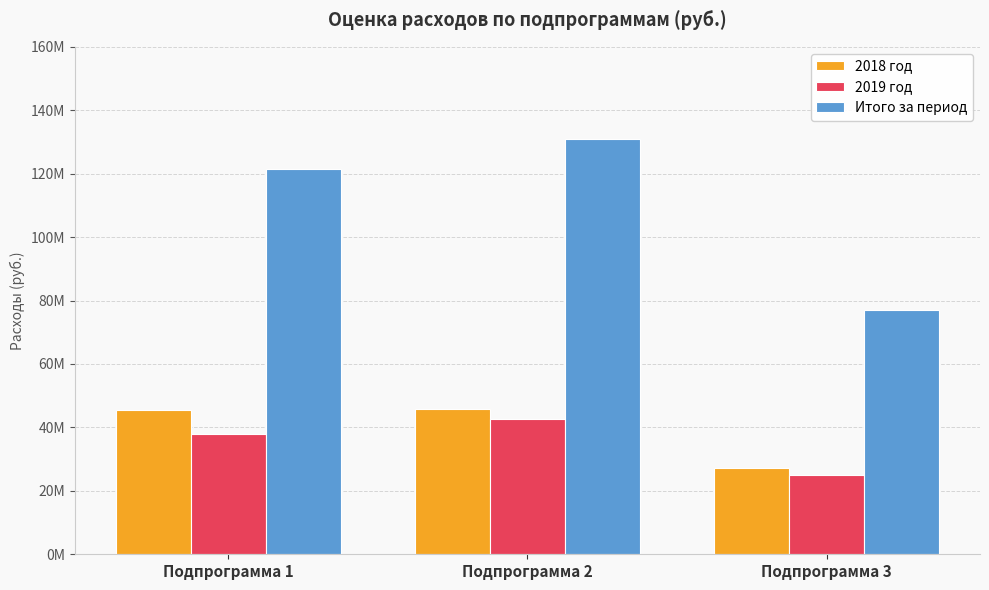

Reading left to right, what are all the values shown in this chart?

2018 год: 45563415	45807014	27222918
2019 год: 37899819	42570600	24921028
Итого за период: 121363053	130948214	77064974